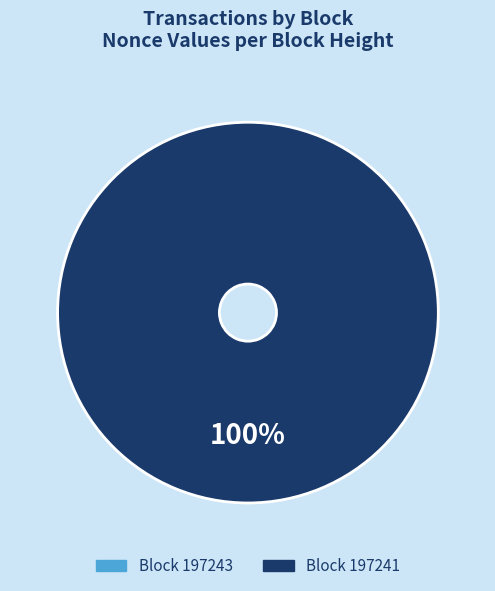

What is the change in value from 197243 to 197241?

+15978